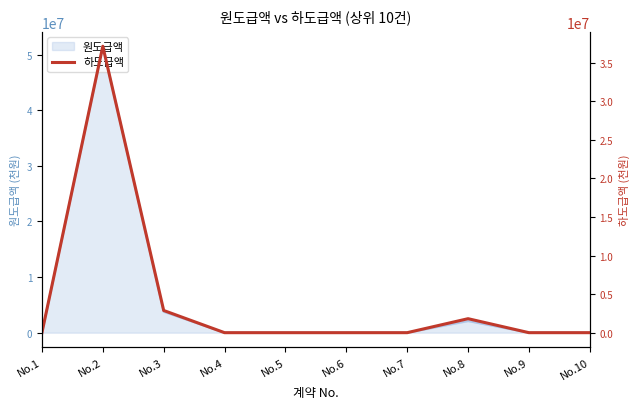

What is the sum of the values at No.5 and No.1?

445.0